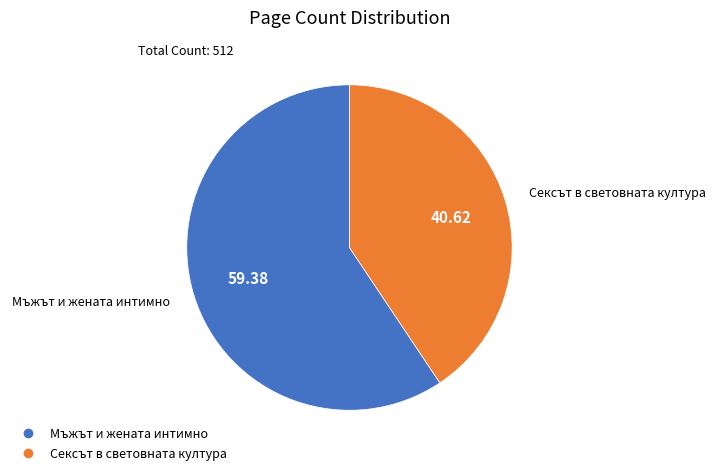

Does any single category account for the majority?

Yes